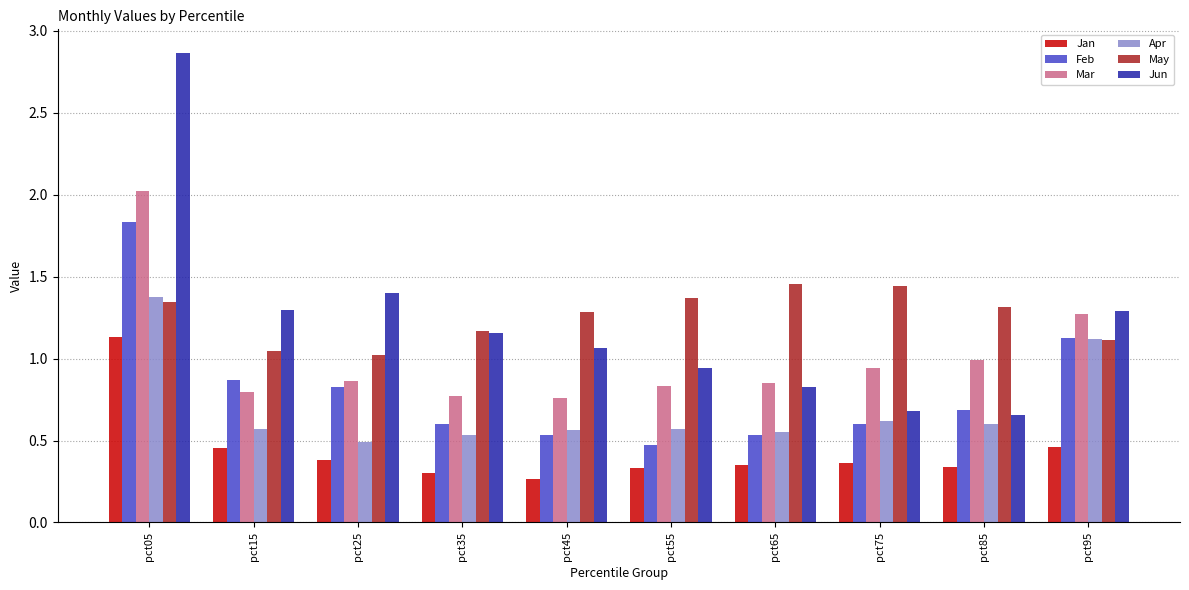

True or false: Jun has a value of 0.8 at pct65.

True